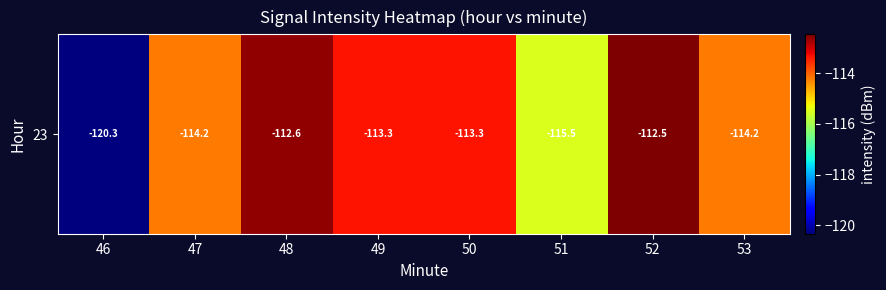

At which category does the chart reach its peak across all series?

52